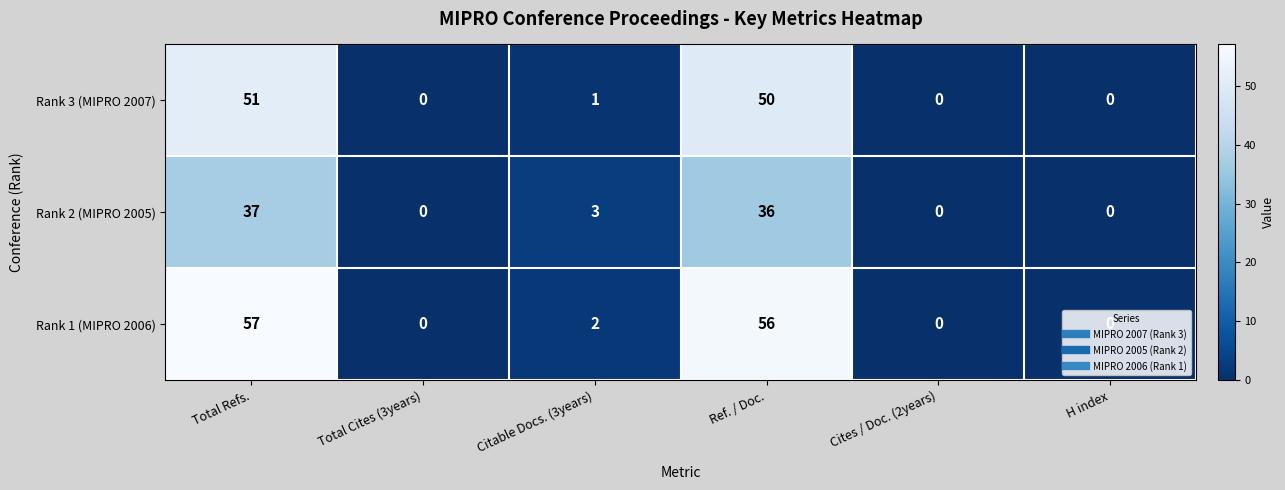

What is the sum of all Rank 3 (MIPRO 2007) values?

102